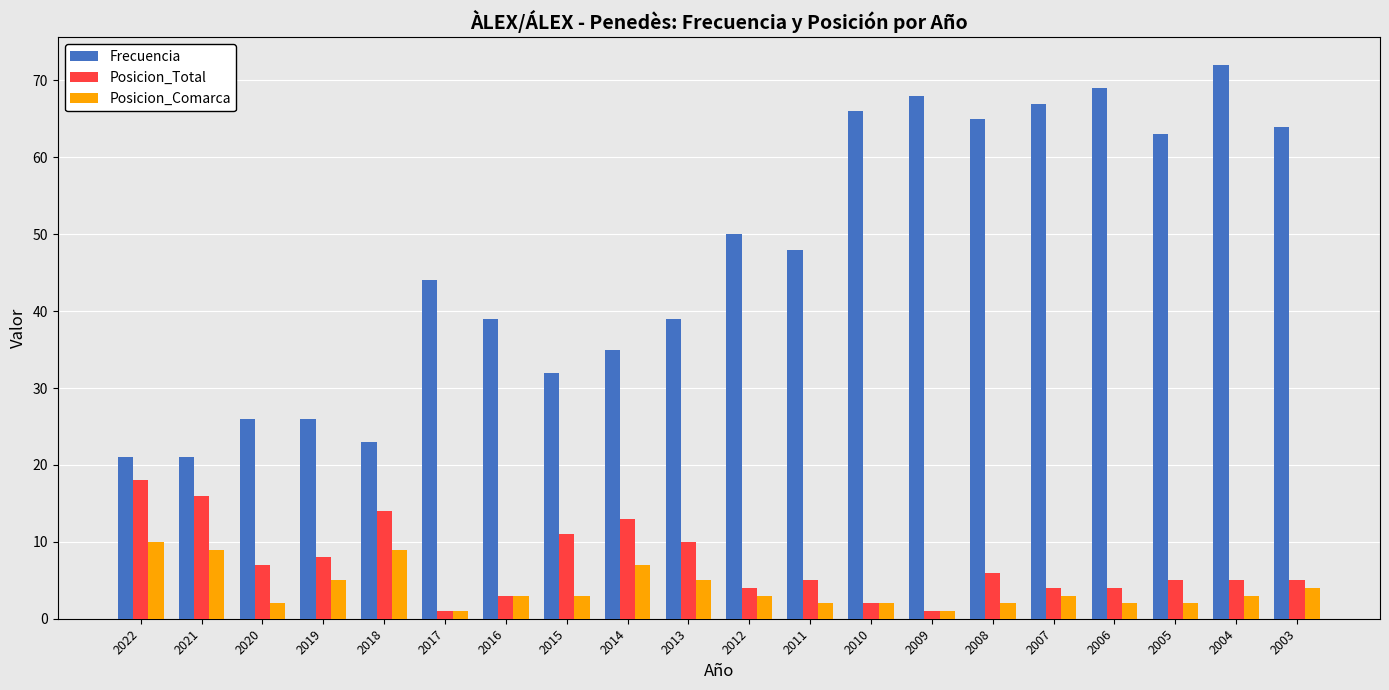

The value of Posicion_Total at 2006 is 4. True or false?

True